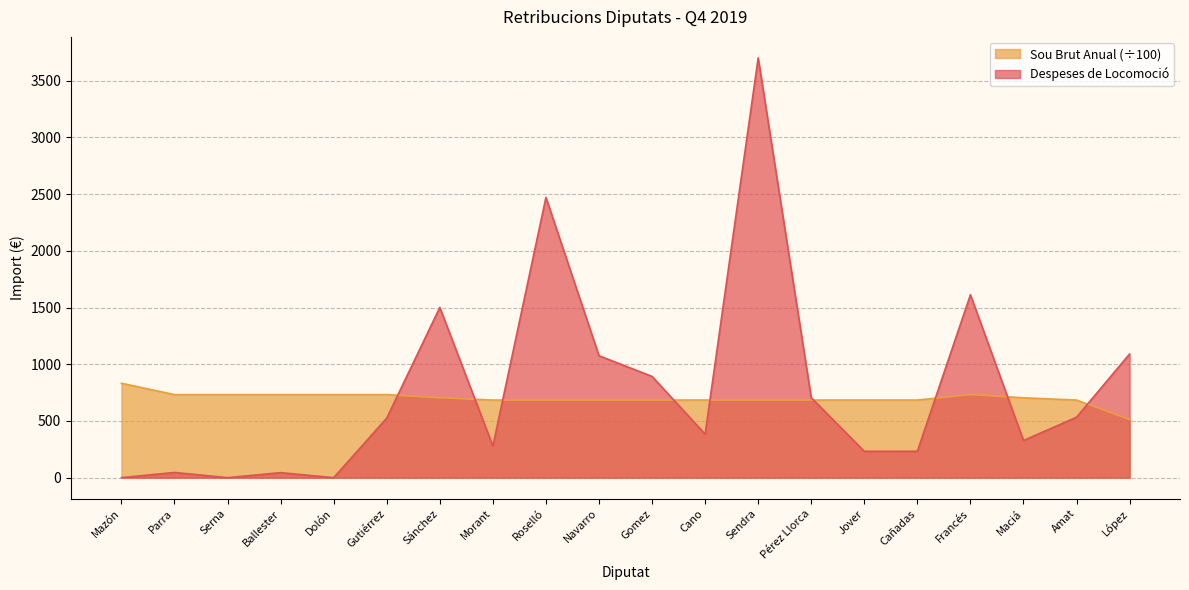

At how many categories does at least one series exceed 2571?

1